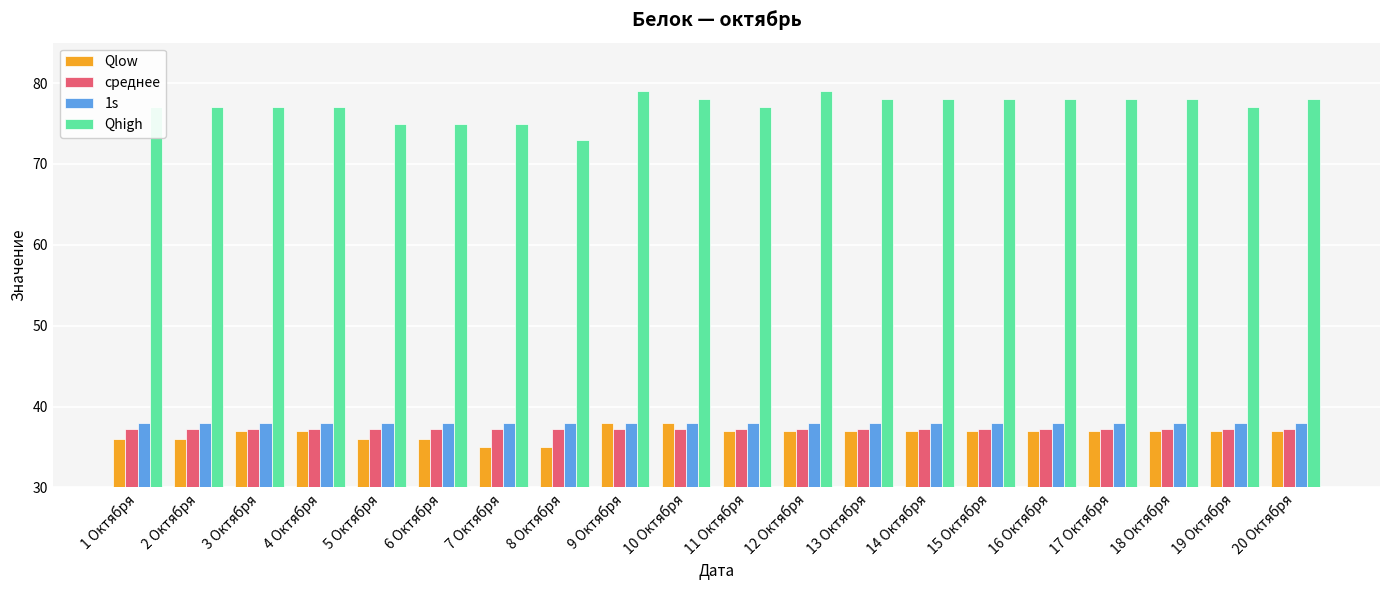

At how many categories does at least one series exceed 65?

20